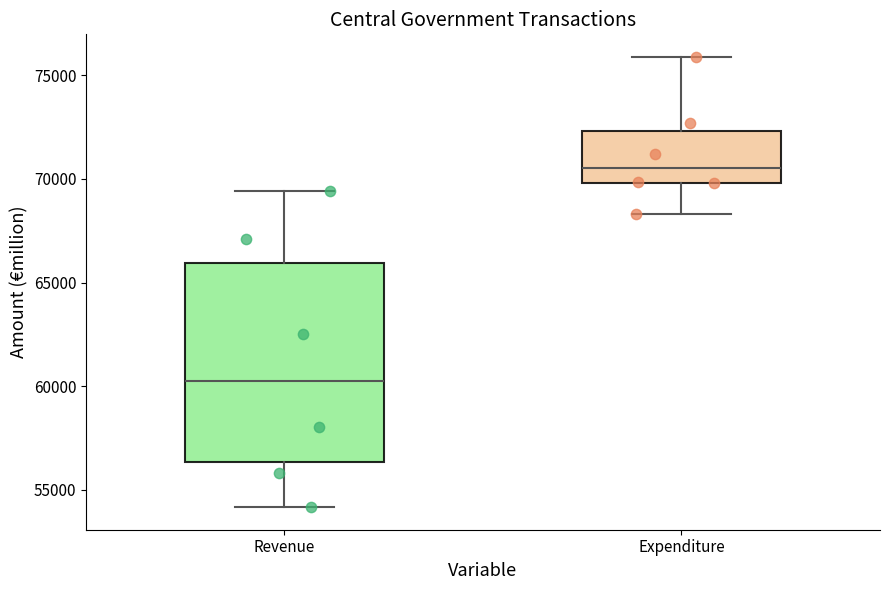

Reading left to right, transcribe this box plot: for each box, give where its median line is, the range the box spans, and where its two whiskers end, as read against the y-axis. The values are not printed on the chart, so give them approximately, as read against the axis.

Revenue: median 60500, box 56500 to 66000, whiskers 54000 to 69500
Expenditure: median 70500, box 70000 to 72500, whiskers 68500 to 76000